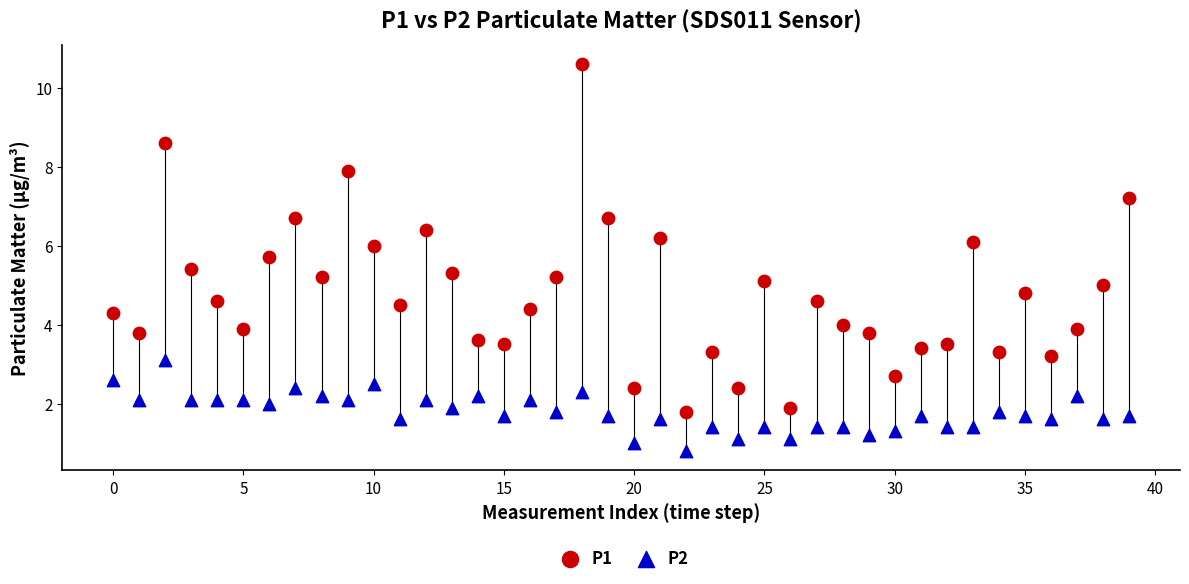

What are all the series names shown in the legend?

P1, P2